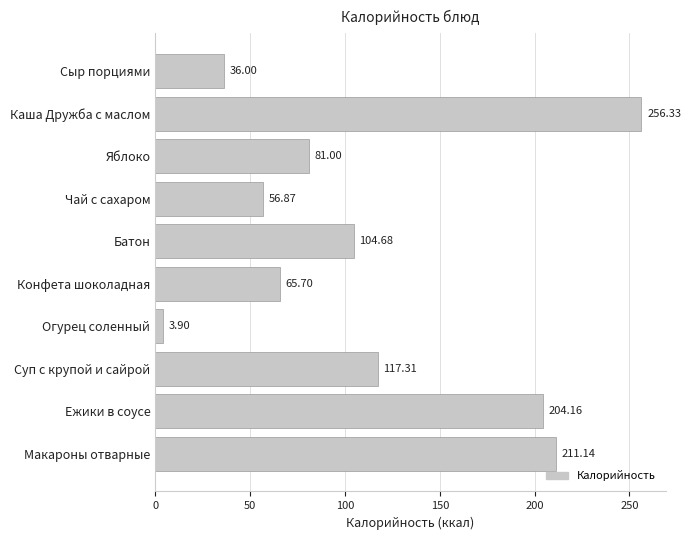

Which label corresponds to the largest value in the chart?

Каша Дружба с маслом